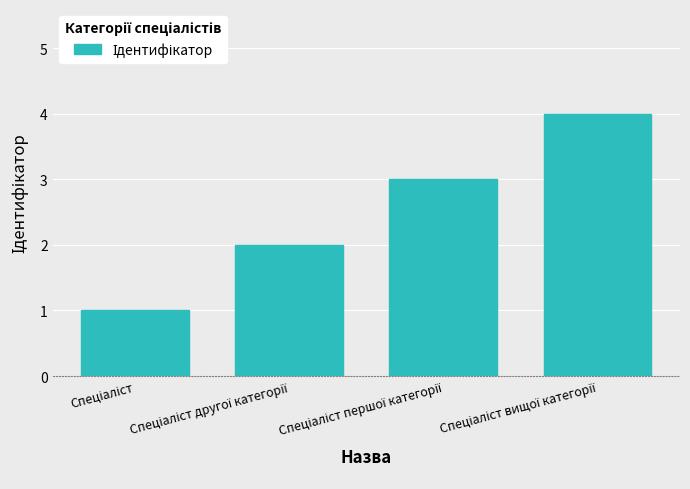

What is the sum of all values?

10